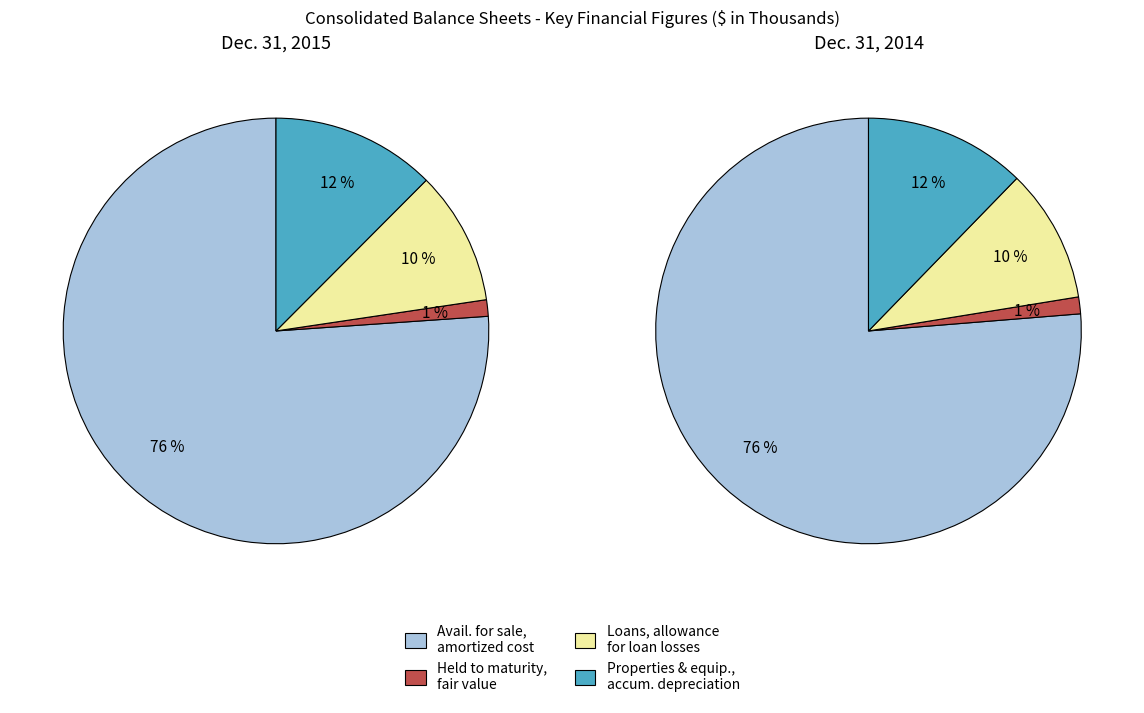

To the nearest percent, what is the combined percentage of Available for sale, amortized cost and Properties and equipment, accumulated depreciation?

89%